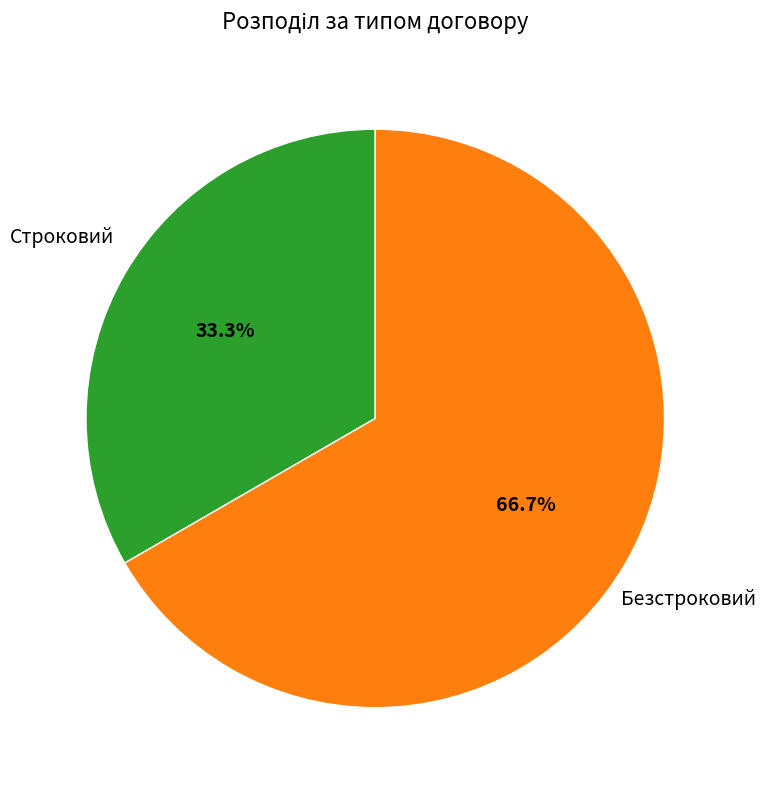

Does any single category account for the majority?

Yes